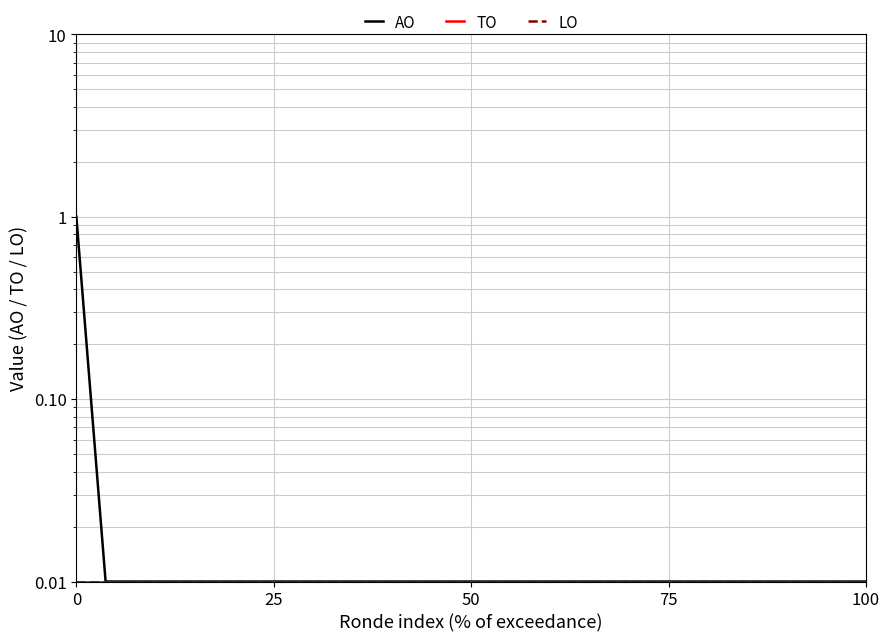

True or false: TO and AO cross at least once.

False